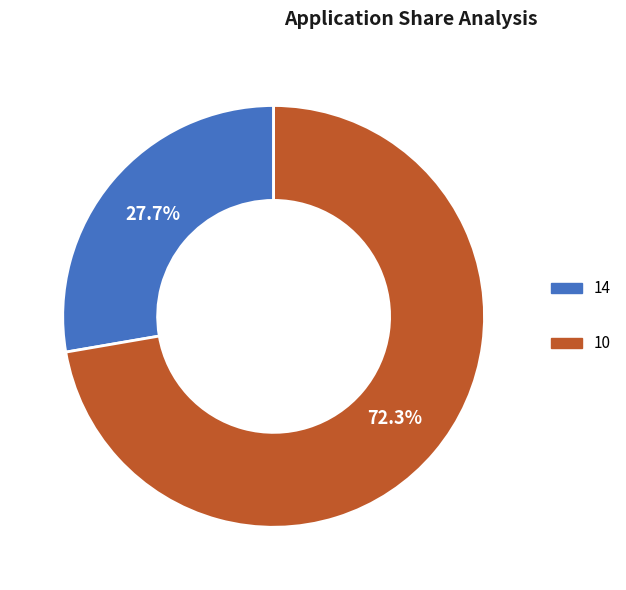

What percentage is the 14 slice, to the nearest percent?

28%